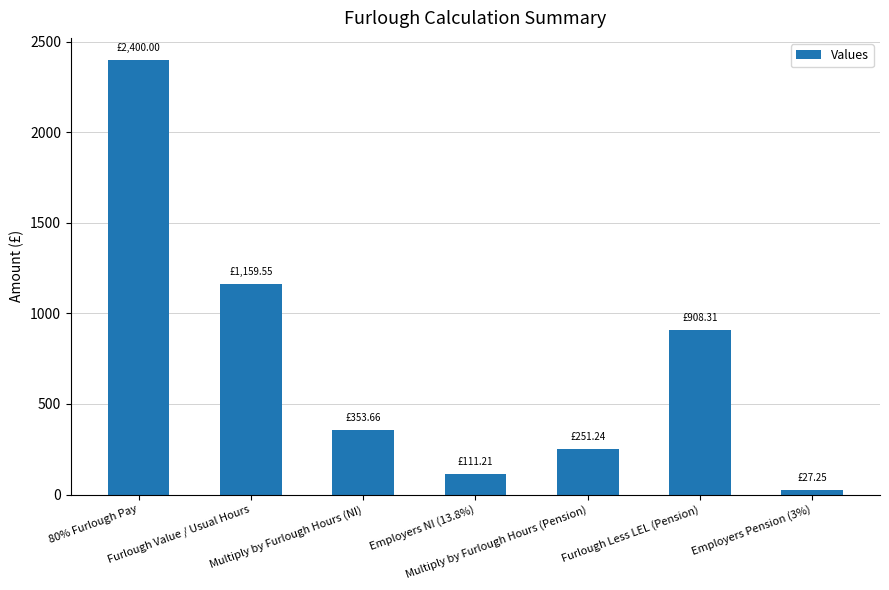

List the labels in order of value, smallest first.

Employers Pension (3%), Employers NI (13.8%), Multiply by Furlough Hours (Pension), Multiply by Furlough Hours (NI), Furlough Less LEL (Pension), Furlough Value / Usual Hours, 80% Furlough Pay